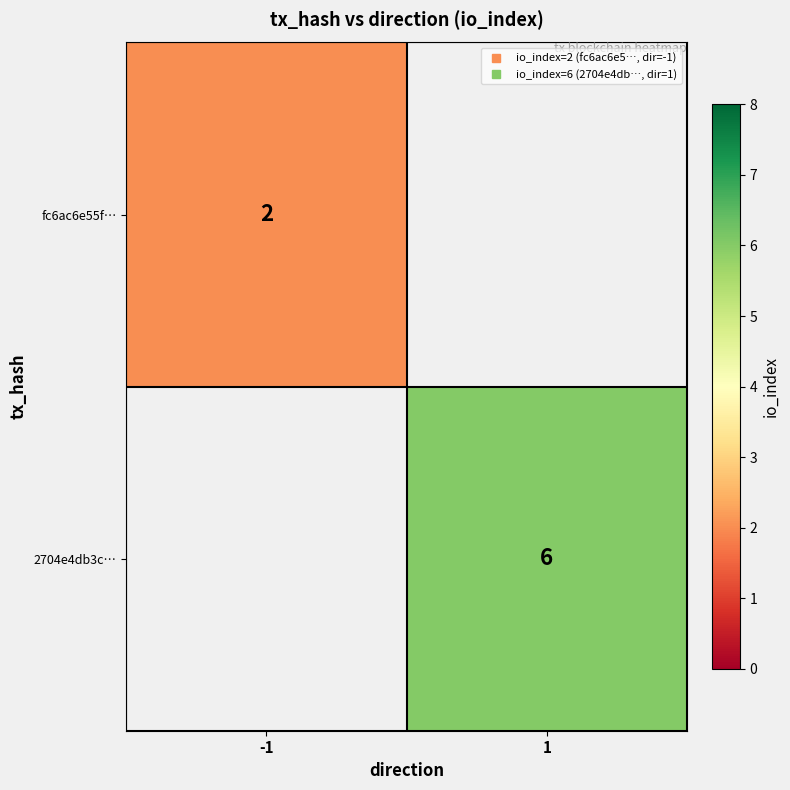

What is the highest value of the fc6ac6e55f… series?

2.0